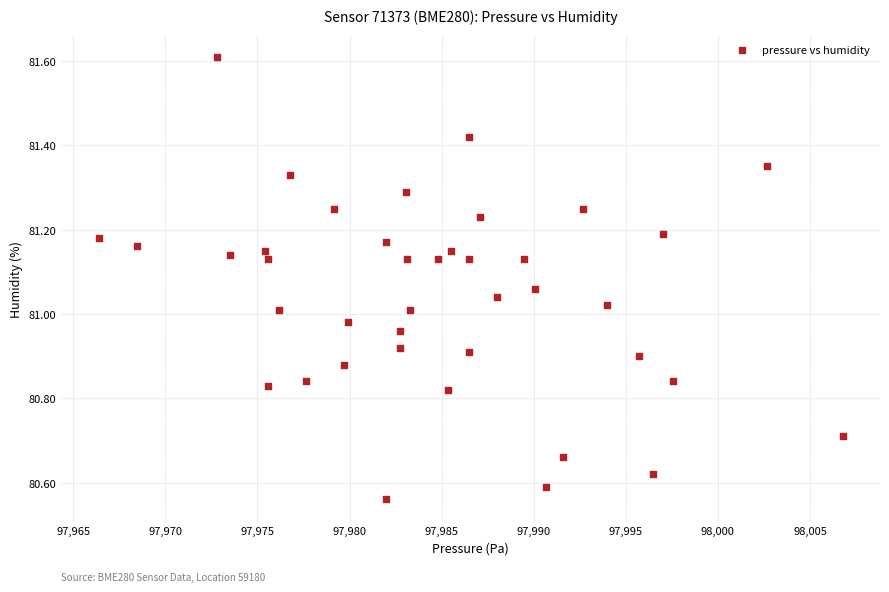

What is the range of X values (max minus min)?

40.4